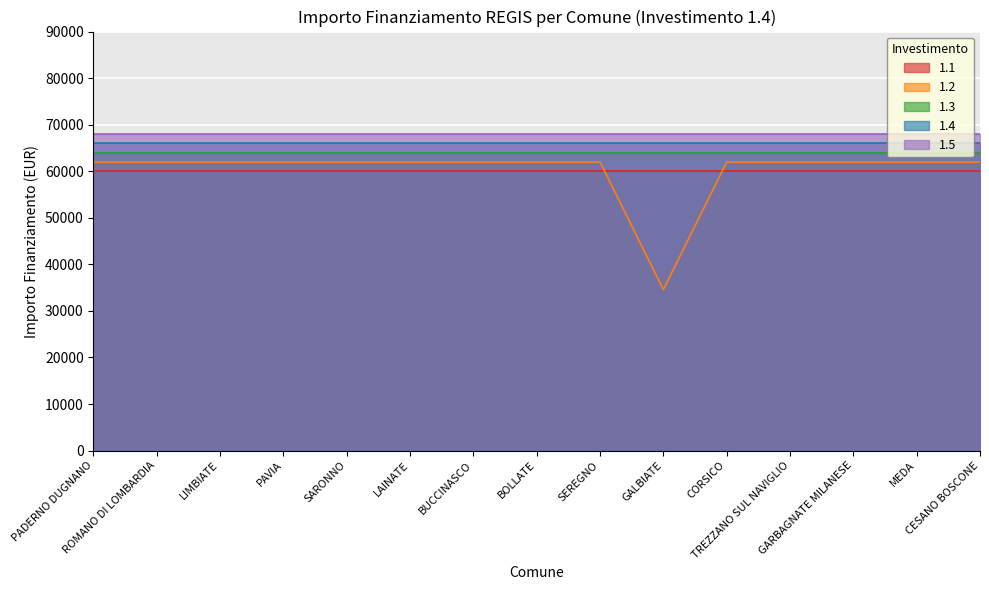

How many lines are shown in the chart?

5